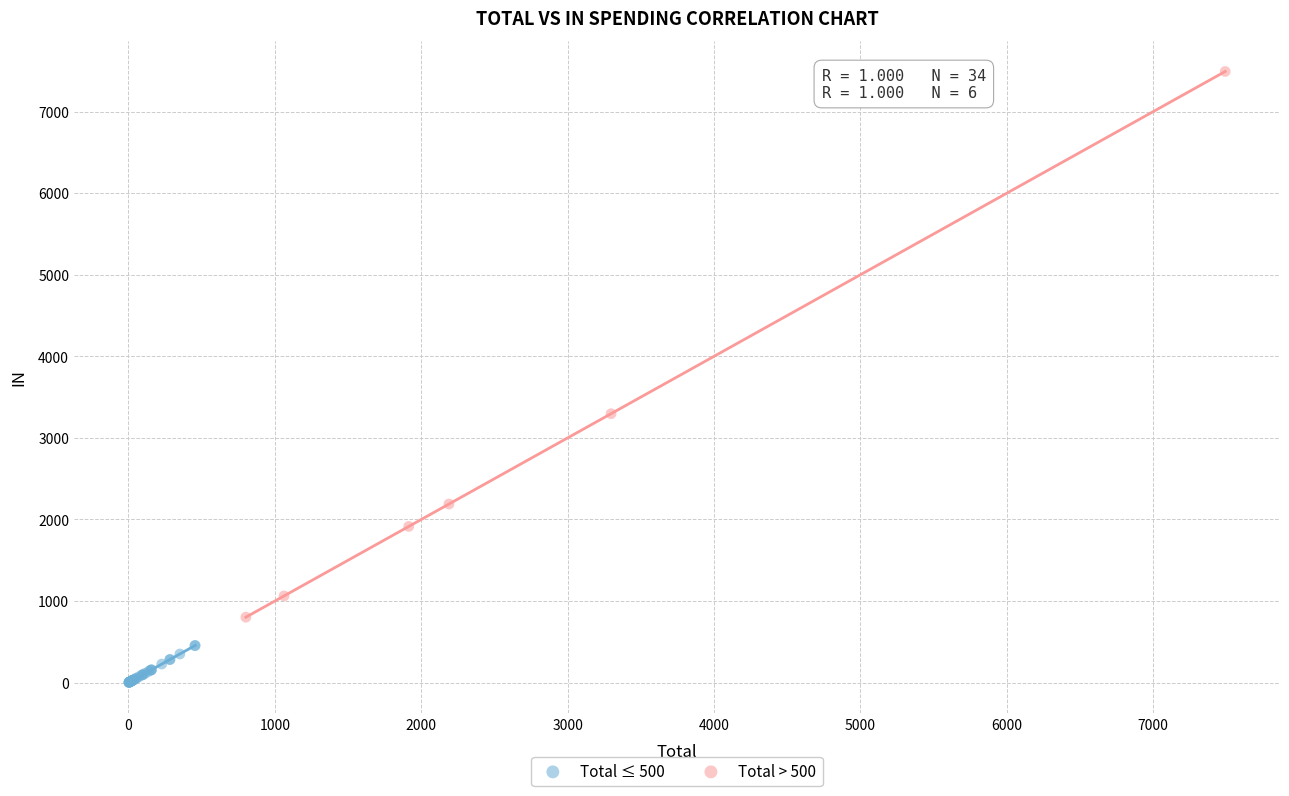

Which series has the widest spread of Y values?

Total > 500